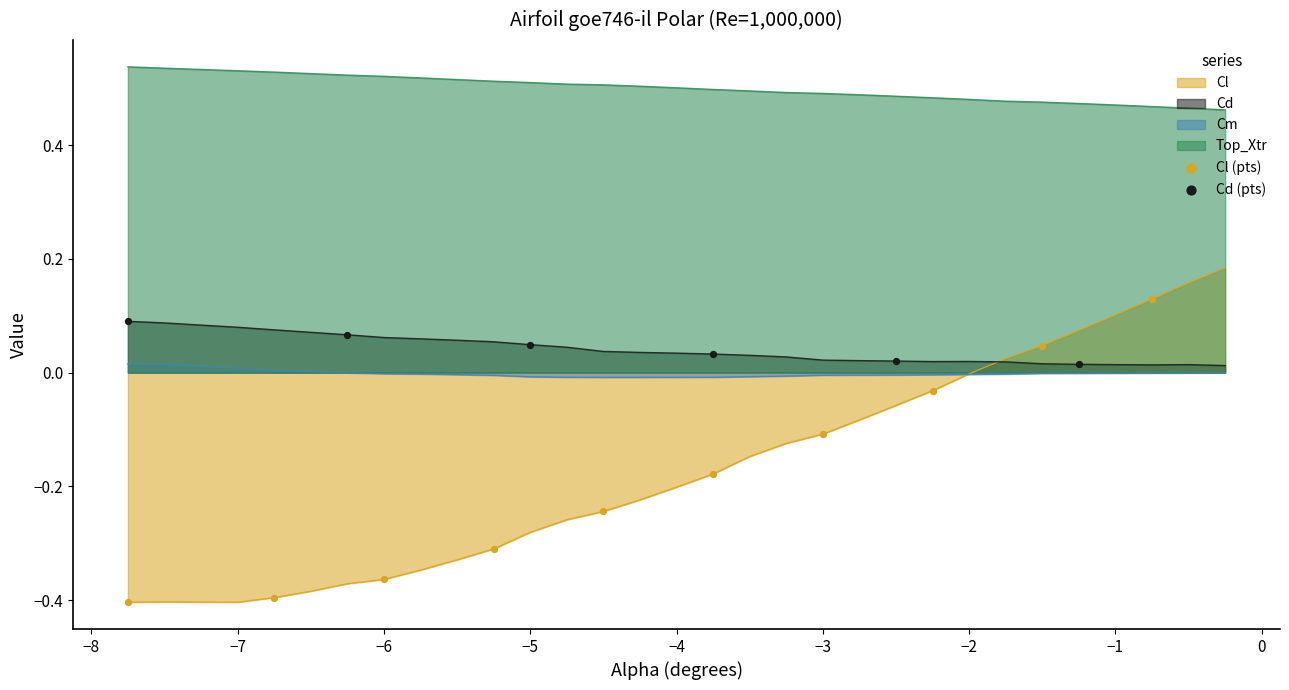

Which series has the largest total across all categories?

Top_Xtr